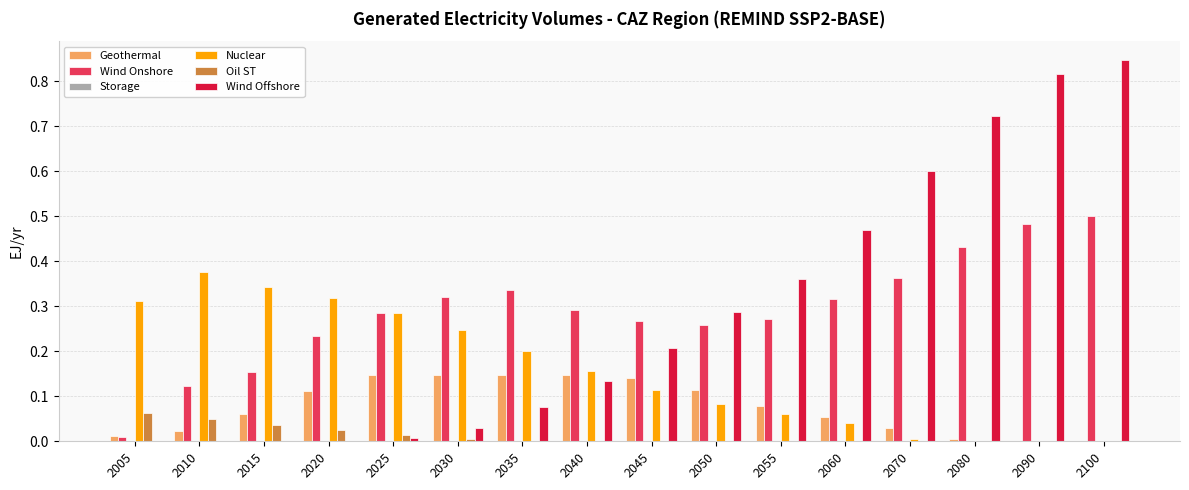

Is the value of Geothermal at 2050 greater than the value of Wind Offshore at 2070?

No